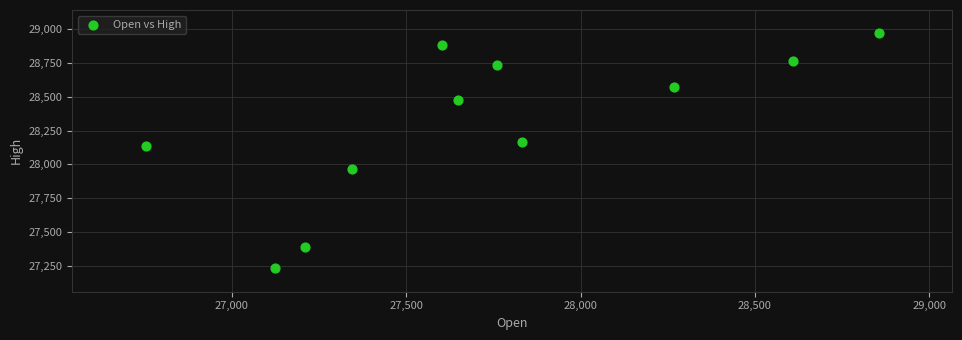

What is the range of Y values (max minus min)?

1736.2